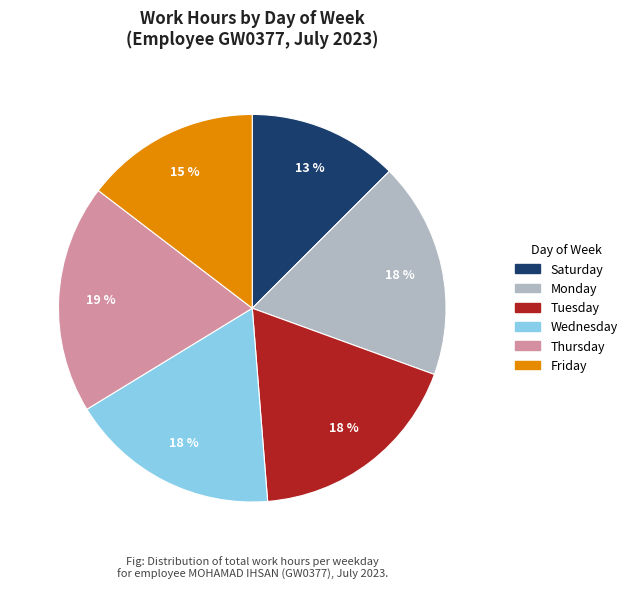

To the nearest percent, what is the combined percentage of Thursday and Wednesday?

37%